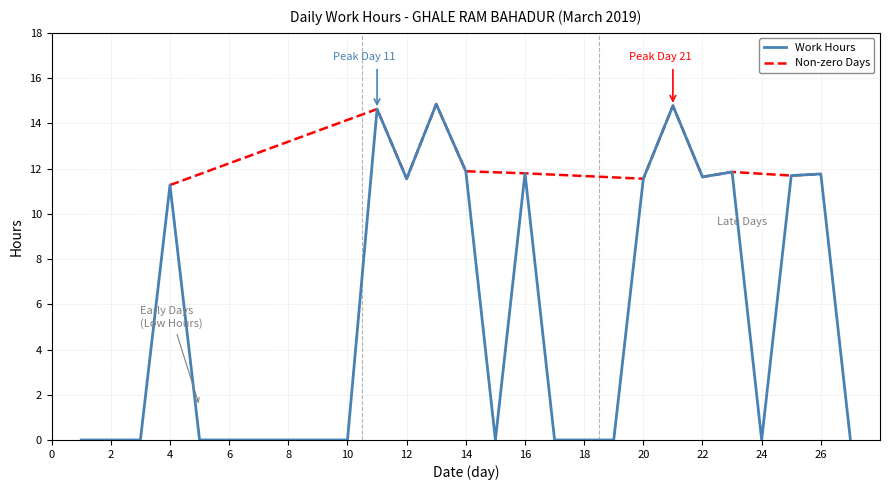

What is the average value?

5.5